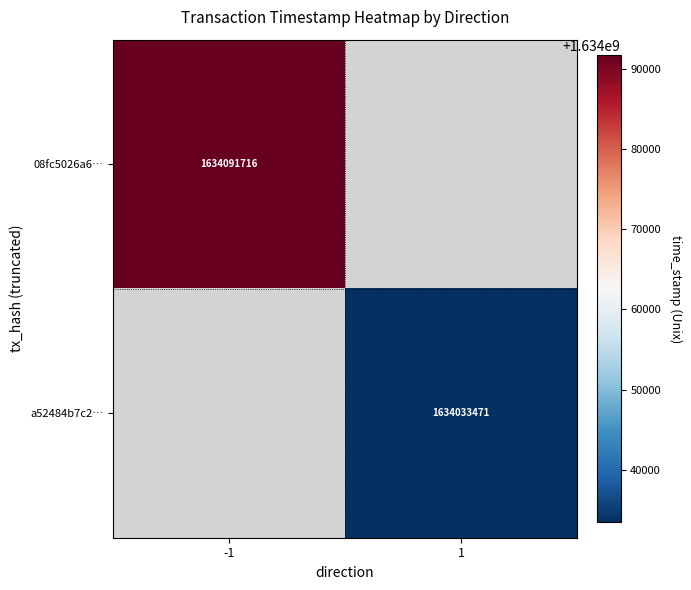

True or false: a52484b7c2… has a value of 645804976 at 1.

False